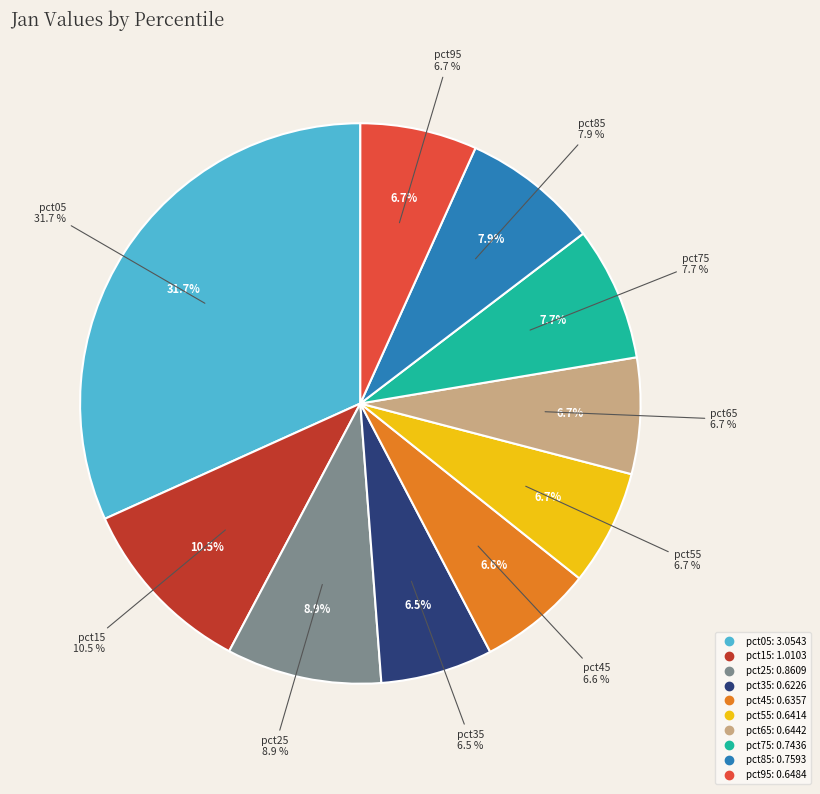

True or false: pct45 accounts for 1% of the total.

False